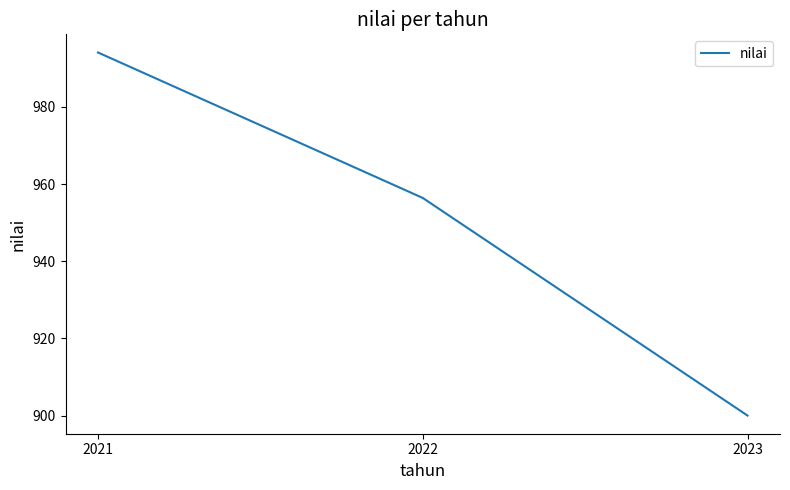

What is the difference between the maximum and minimum values?

94.1